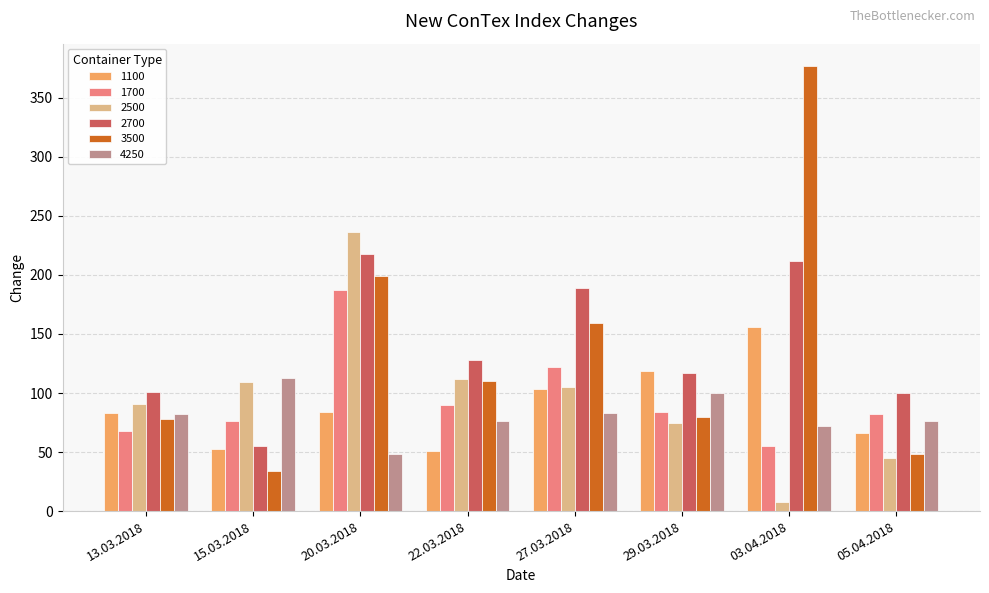

Which category has the highest value in the 1100 series?

03.04.2018